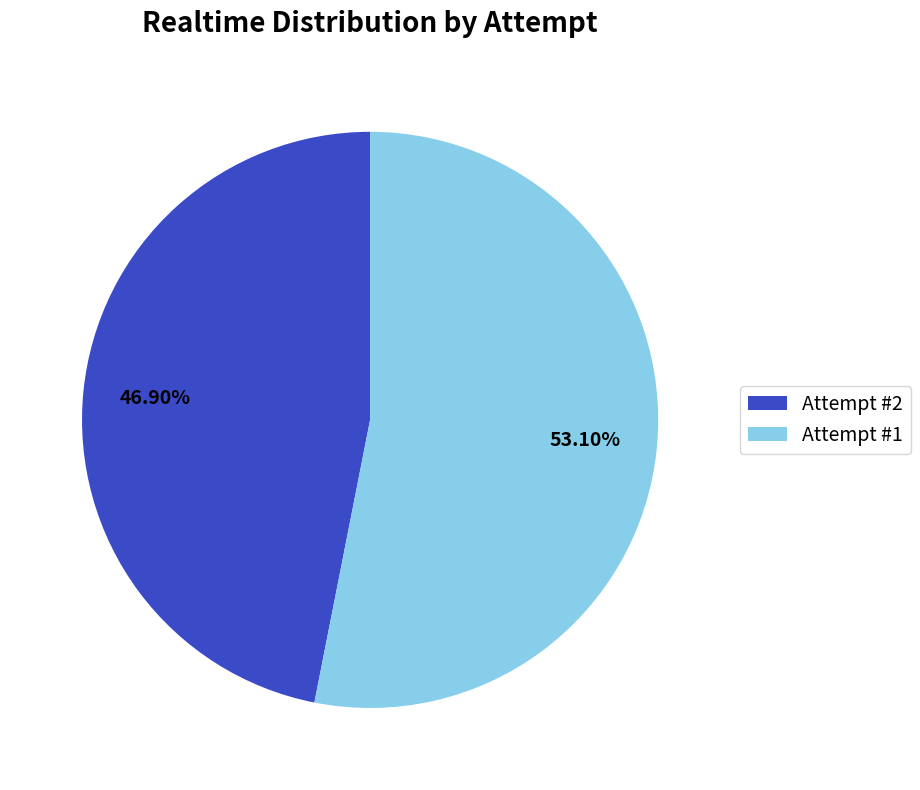

Is the sum of Attempt #1 and Attempt #2 greater than half?

Yes